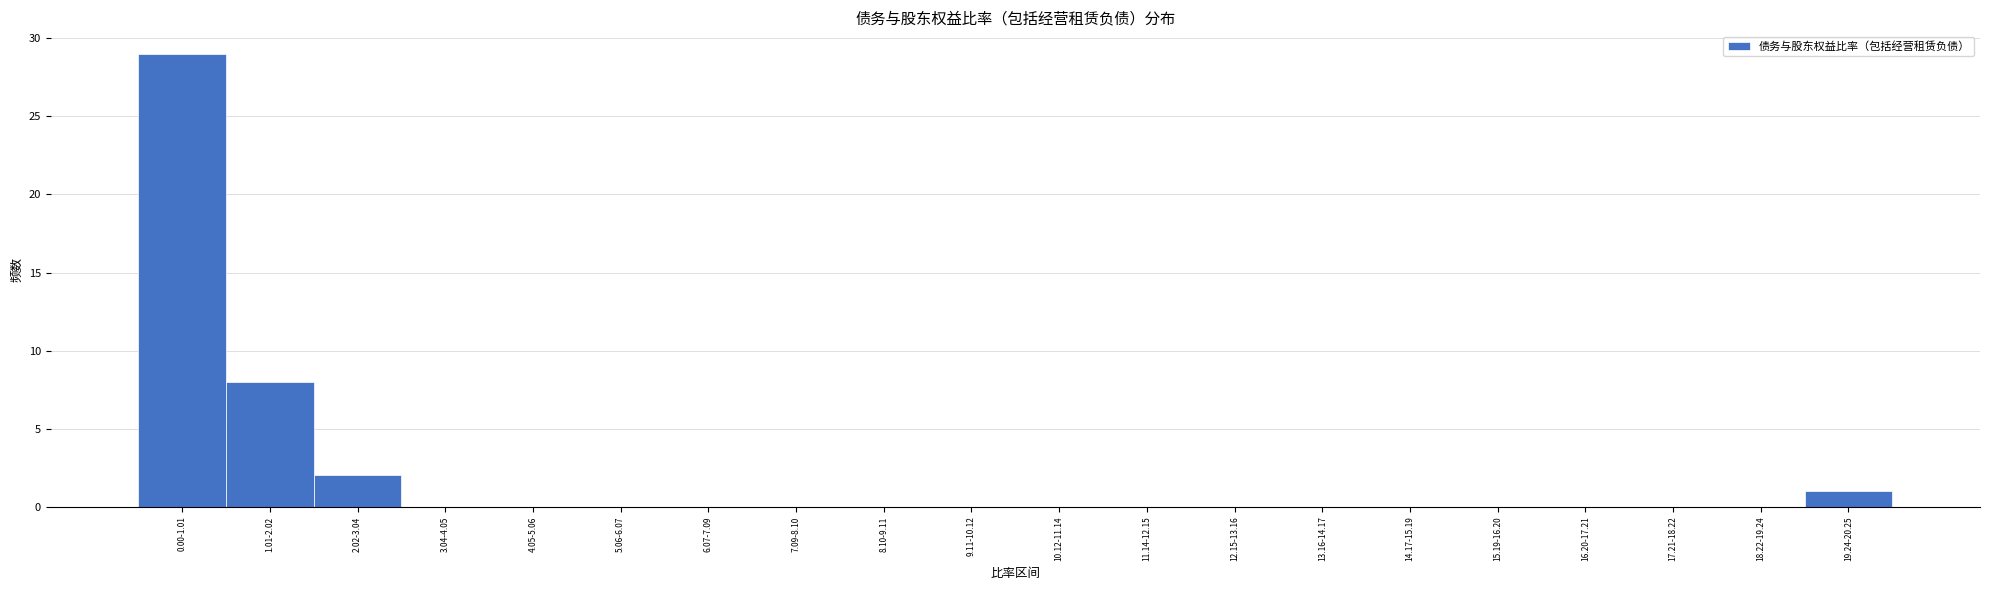

Reading left to right, extract all data points from this chart.

0.00-1.01=29	1.01-2.02=8	2.02-3.04=2	3.04-4.05=0	4.05-5.06=0	5.06-6.07=0	6.07-7.09=0	7.09-8.10=0	8.10-9.11=0	9.11-10.12=0	10.12-11.14=0	11.14-12.15=0	12.15-13.16=0	13.16-14.17=0	14.17-15.19=0	15.19-16.20=0	16.20-17.21=0	17.21-18.22=0	18.22-19.24=0	19.24-20.25=1